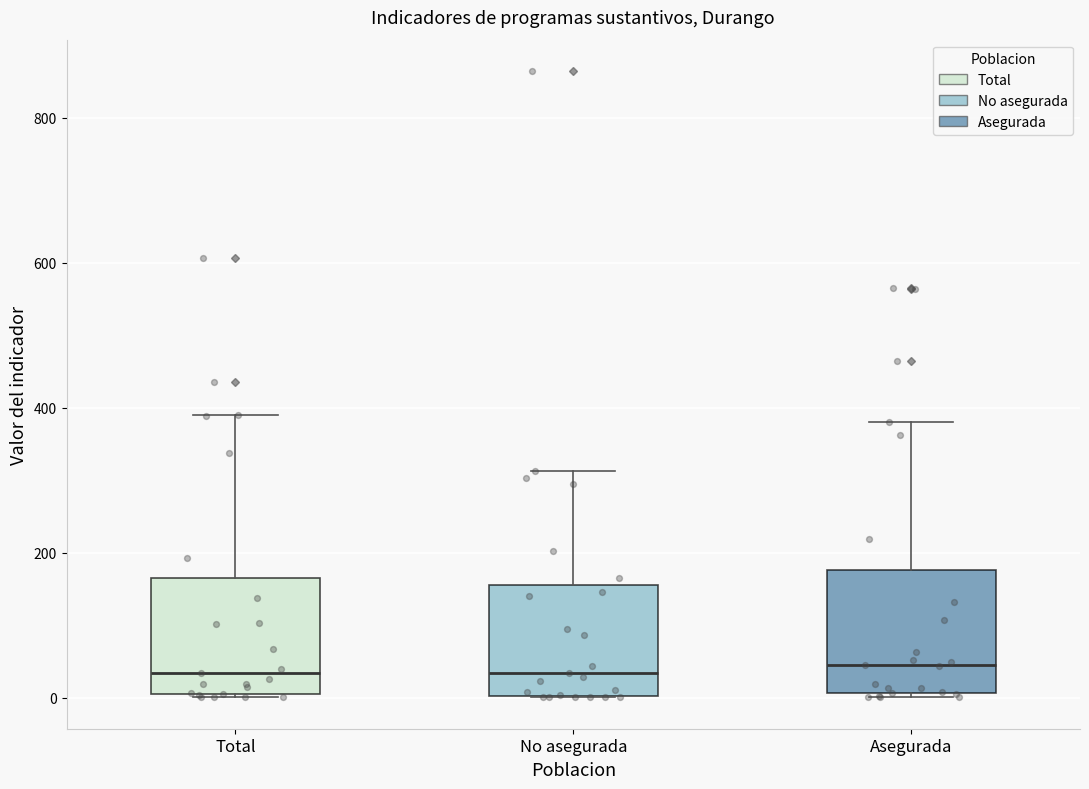

Where does the upper whisker of the box for Total end on the y-axis? The values are not printed on the chart, so give them approximately, as read against the axis.

400